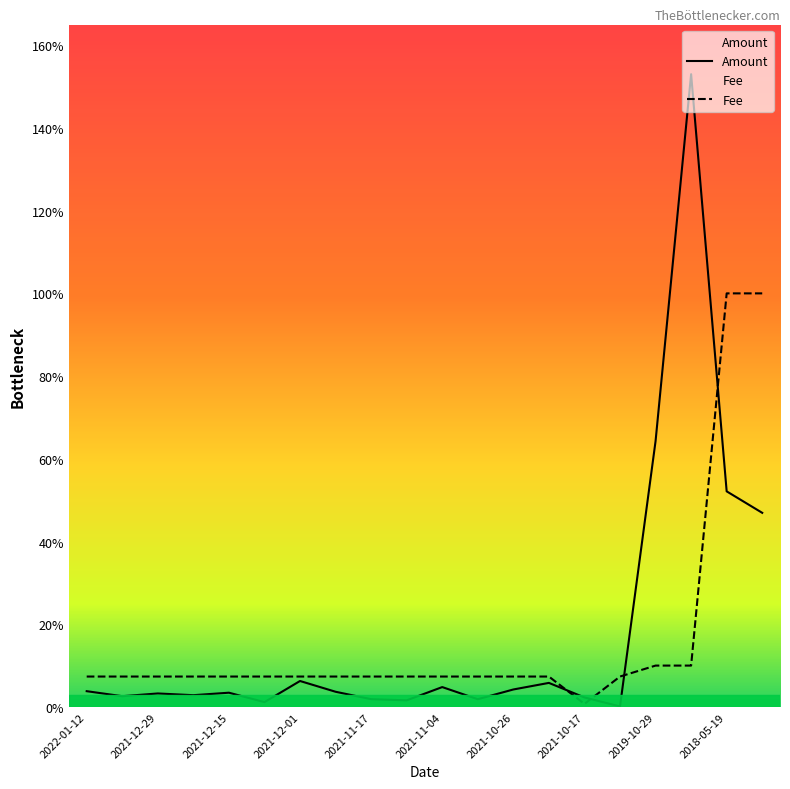

Is it true that Amount equals 0.0 at 2021-10-21?

False